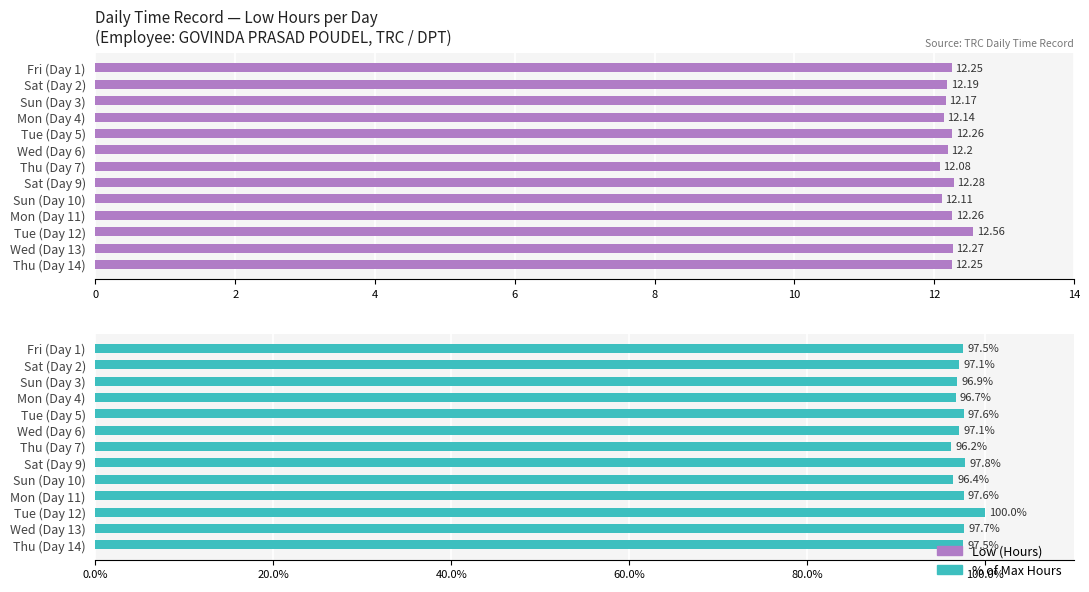

Reading right to left, list all the values displayed in this chart.

Low (Hours): 12.2	12.3	12.6	12.3	12.1	12.3	12.1	12.2	12.3	12.1	12.2	12.2	12.2
% of Max Hours: 97.5	97.7	100.0	97.6	96.4	97.8	96.2	97.1	97.6	96.7	96.9	97.1	97.5